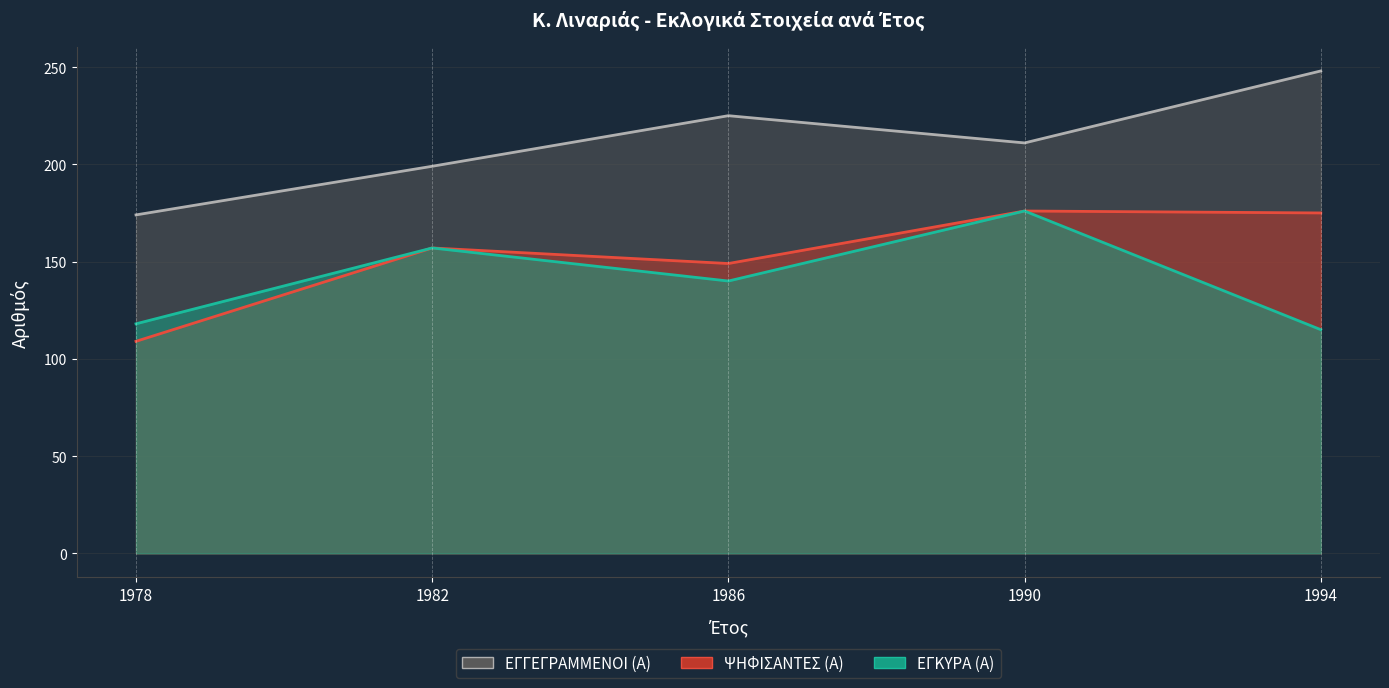

How many interior local valleys does the ΨΗΦΙΣΑΝΤΕΣ (Α) series have?

1